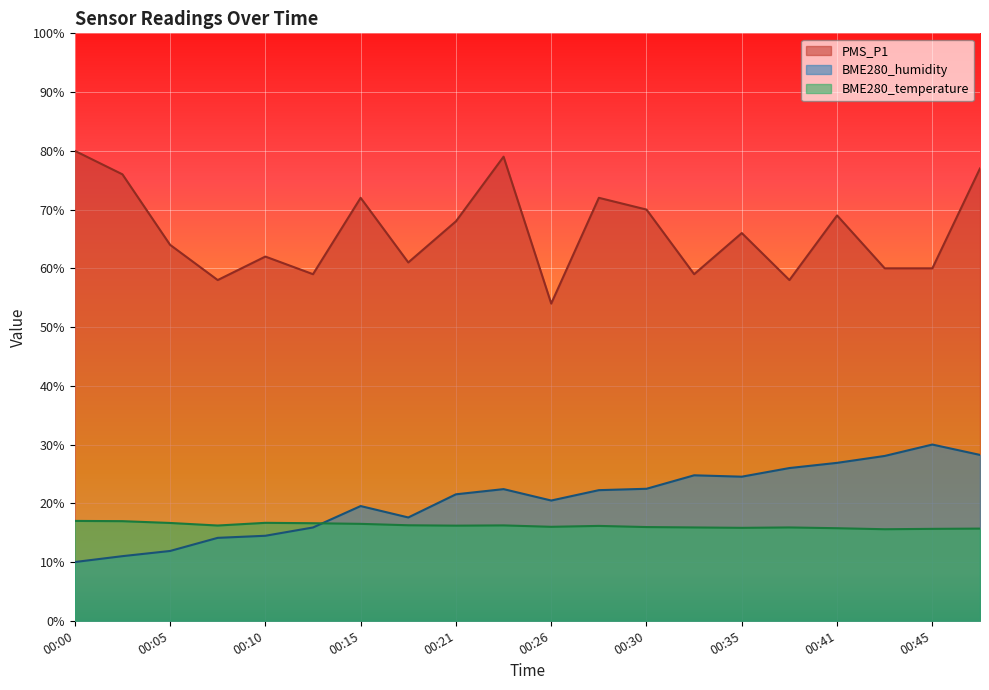

How many interior local peaks does the BME280_humidity series have?

4